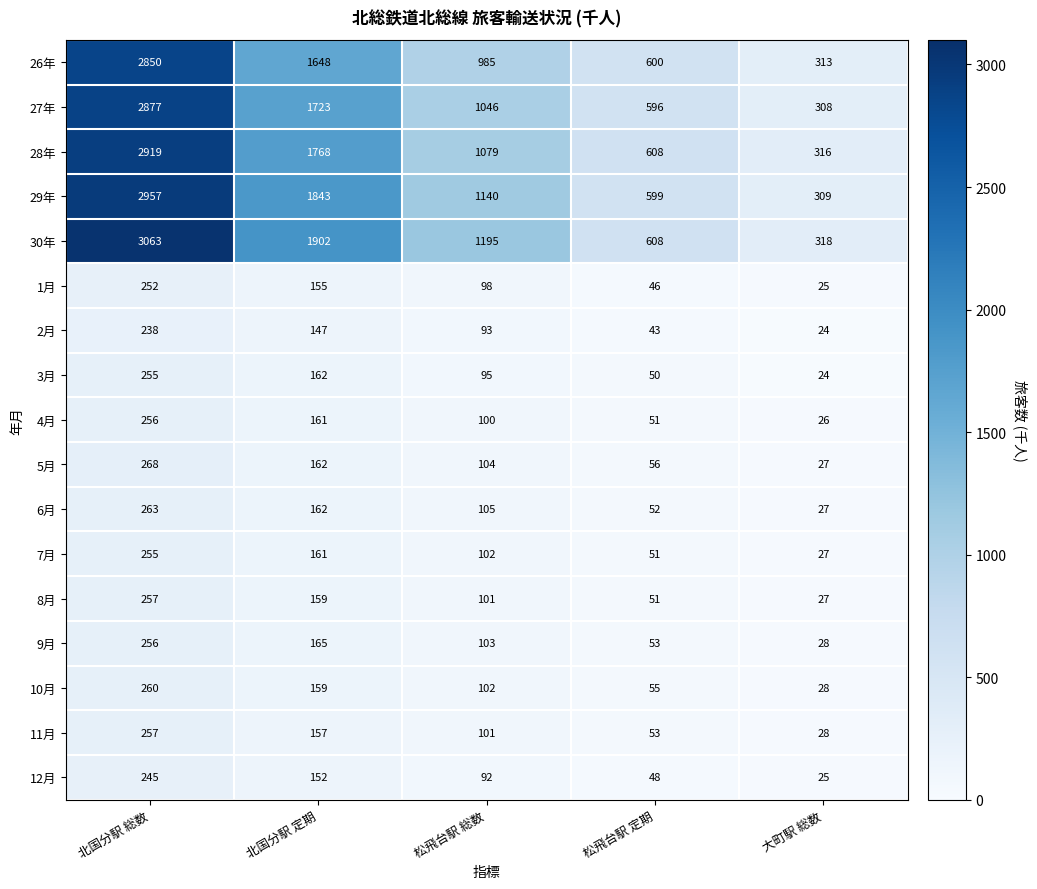

What is the minimum value shown in the chart?

24